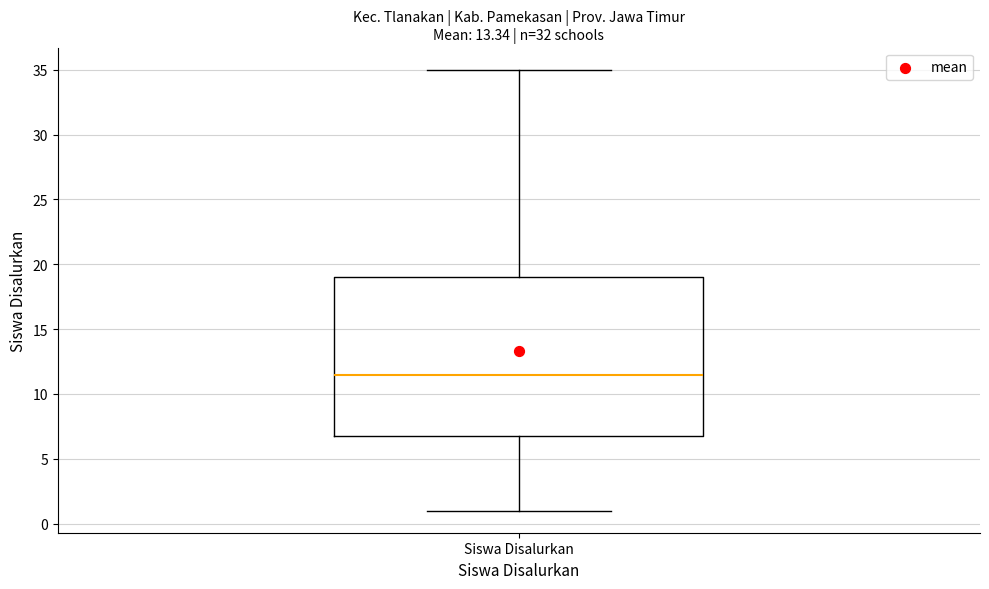

Where is the upper edge of the box for Siswa Disalurkan on the y-axis? The values are not printed on the chart, so give them approximately, as read against the axis.

19.0